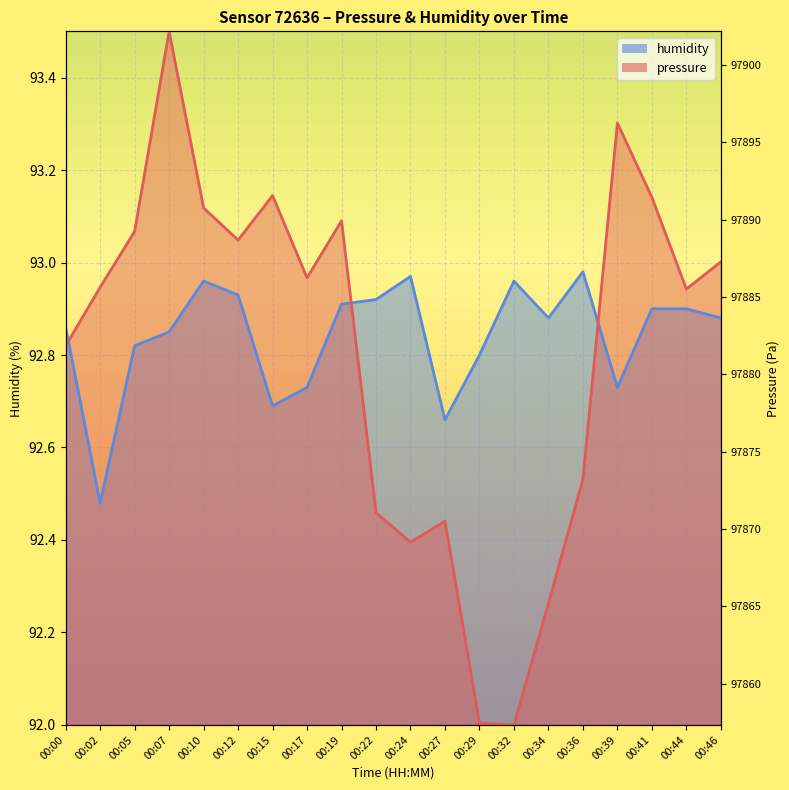

At which label is humidity closest to 92?

00:02